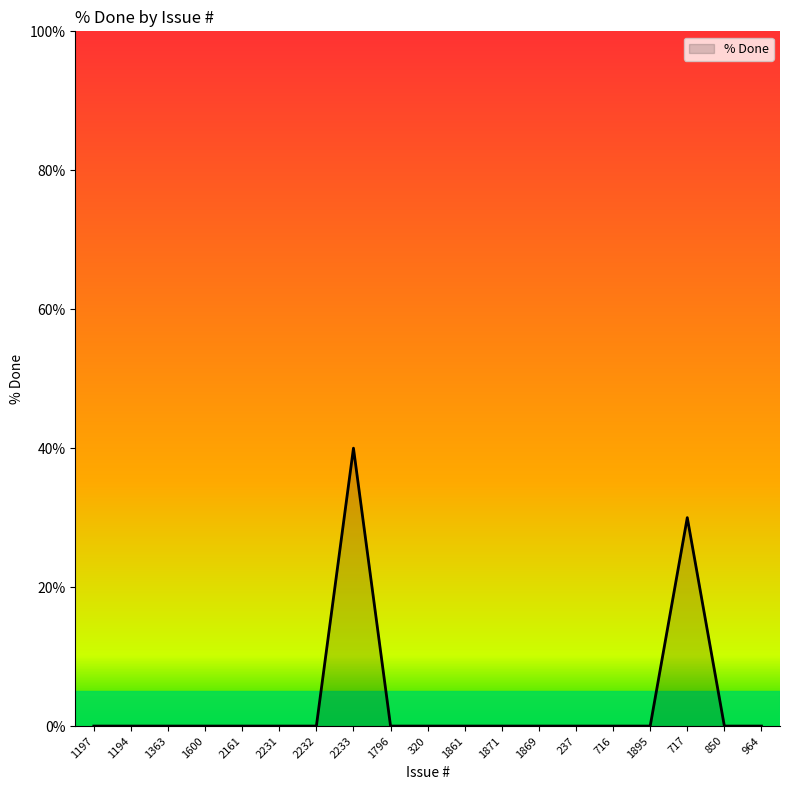

What is the greatest value displayed?

40